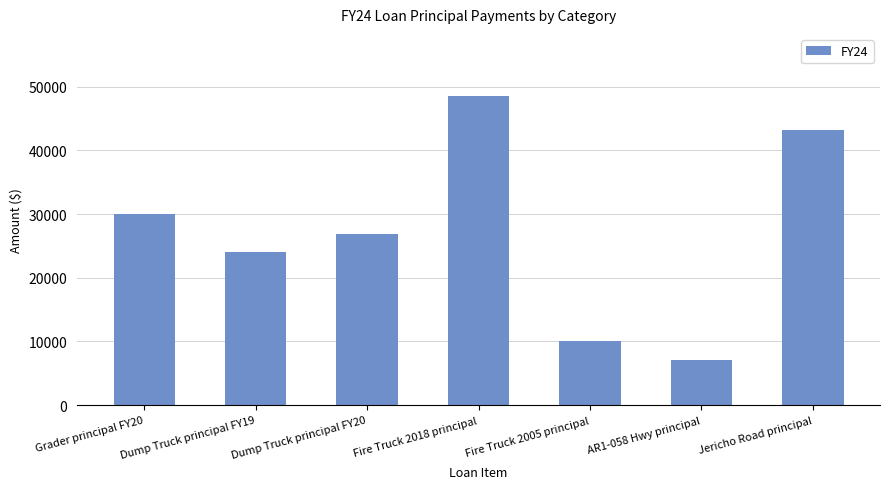

Reading left to right, transcribe all the data shown in this chart.

Grader principal FY20=30000.0	Dump Truck principal FY19=24000.0	Dump Truck principal FY20=26920.4	Fire Truck 2018 principal=48571.5	Fire Truck 2005 principal=10000.0	AR1-058 Hwy principal=7046.2	Jericho Road principal=43200.0